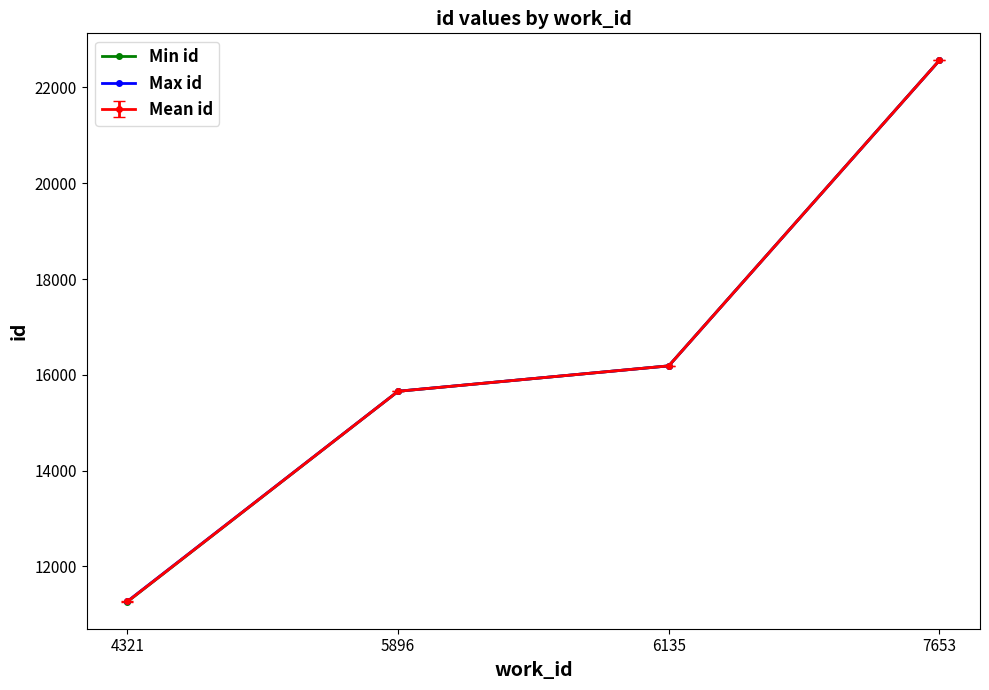

True or false: Max id has more than 0 points higher than both neighbors.

False